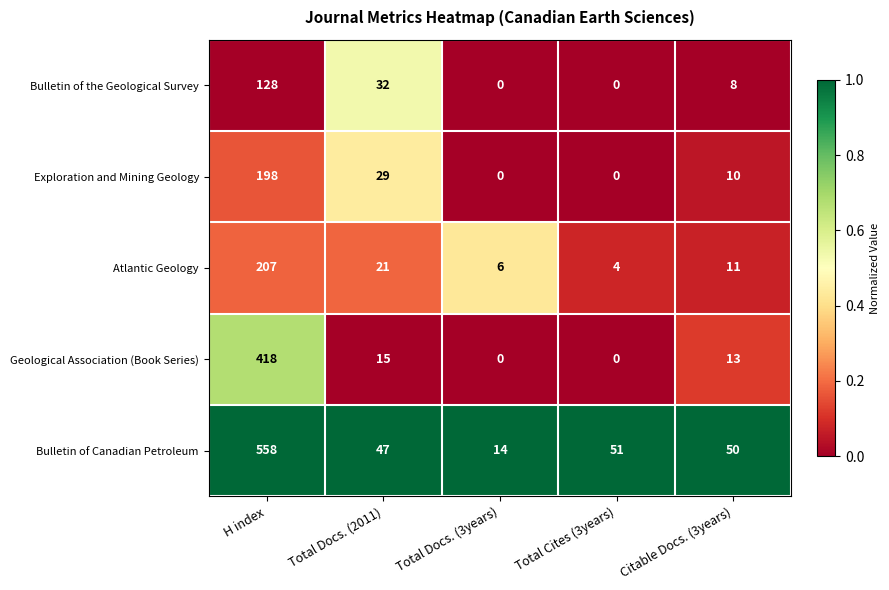

What is the difference between the second highest and minimum values in the Bulletin of the Geological Survey series?

32